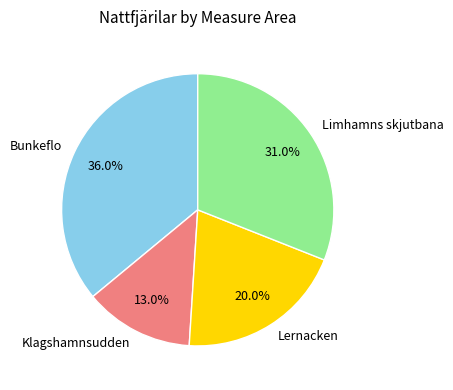

The Lernacken slice represents 20% of the pie. True or false?

True